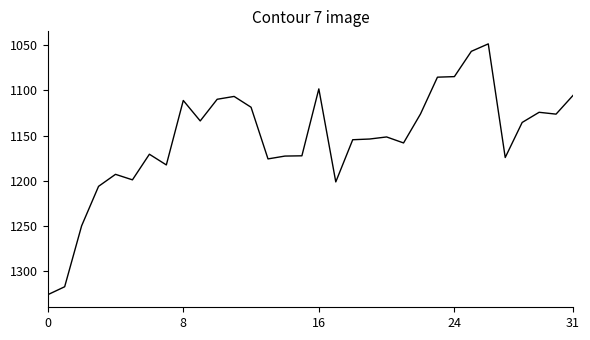

Does the chart display data point markers on the line(s)?

No